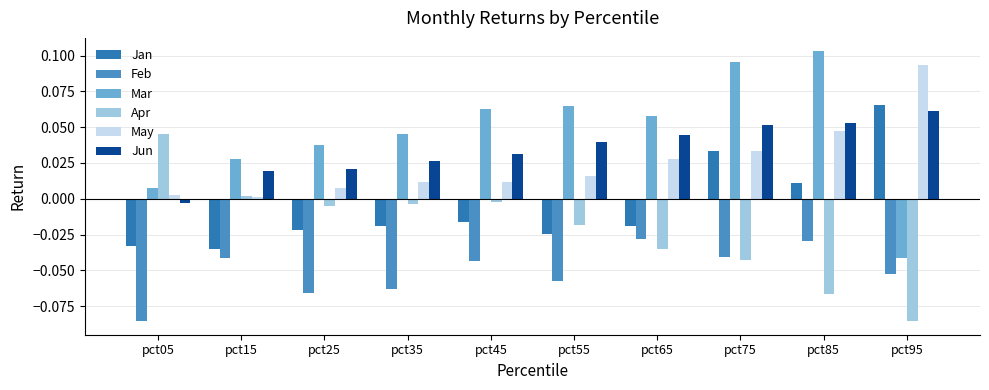

At how many categories does at least one series exceed 0?

10